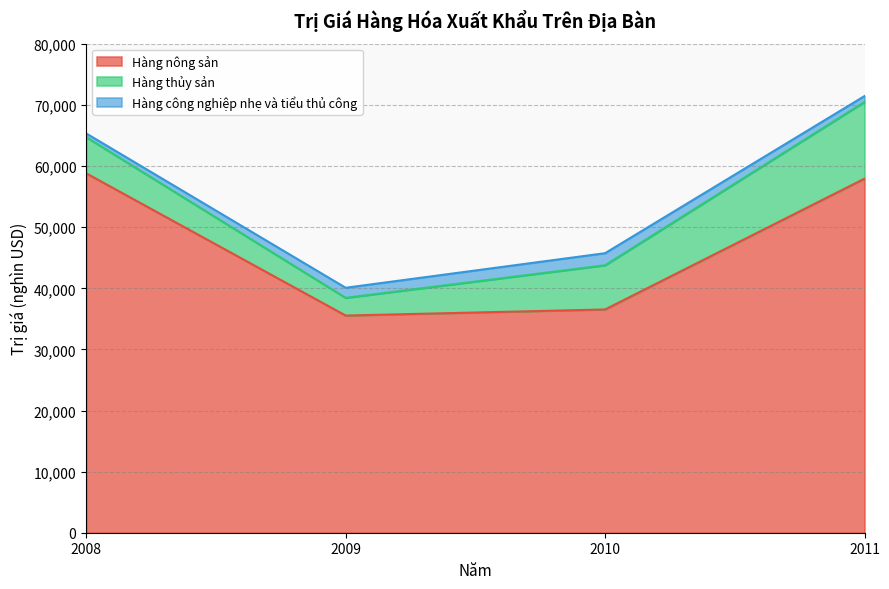

The value of Hàng thủy sản at 2010 is 7234. True or false?

True